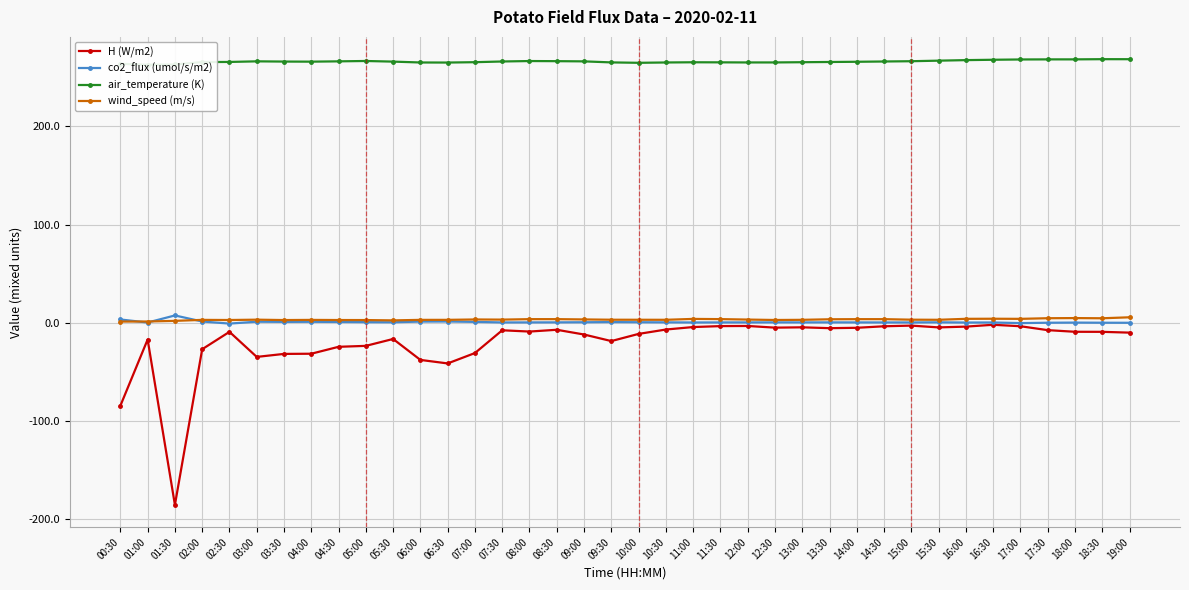

Rank the series by their maximum value, from lowest to highest.

H (W/m2), wind_speed (m/s), co2_flux (umol/s/m2), air_temperature (K)